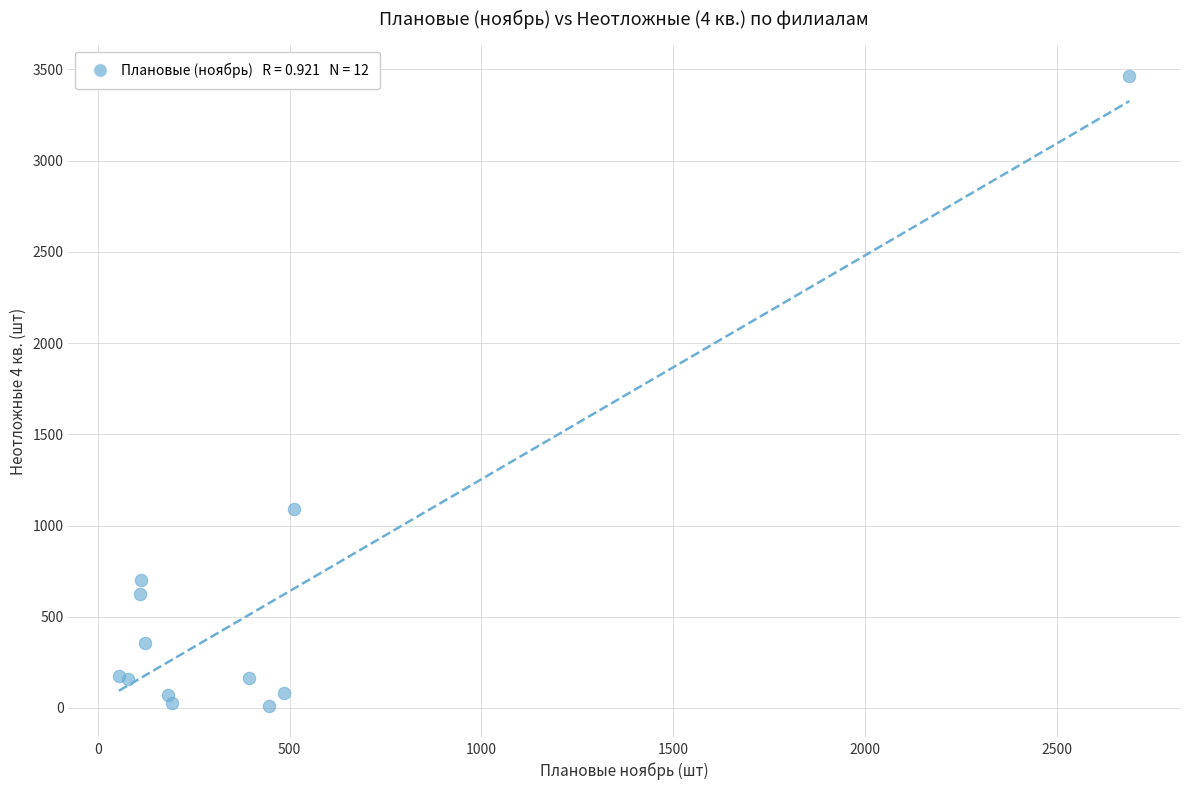

What Y value in the scatter plot is closest to 1735?

1088